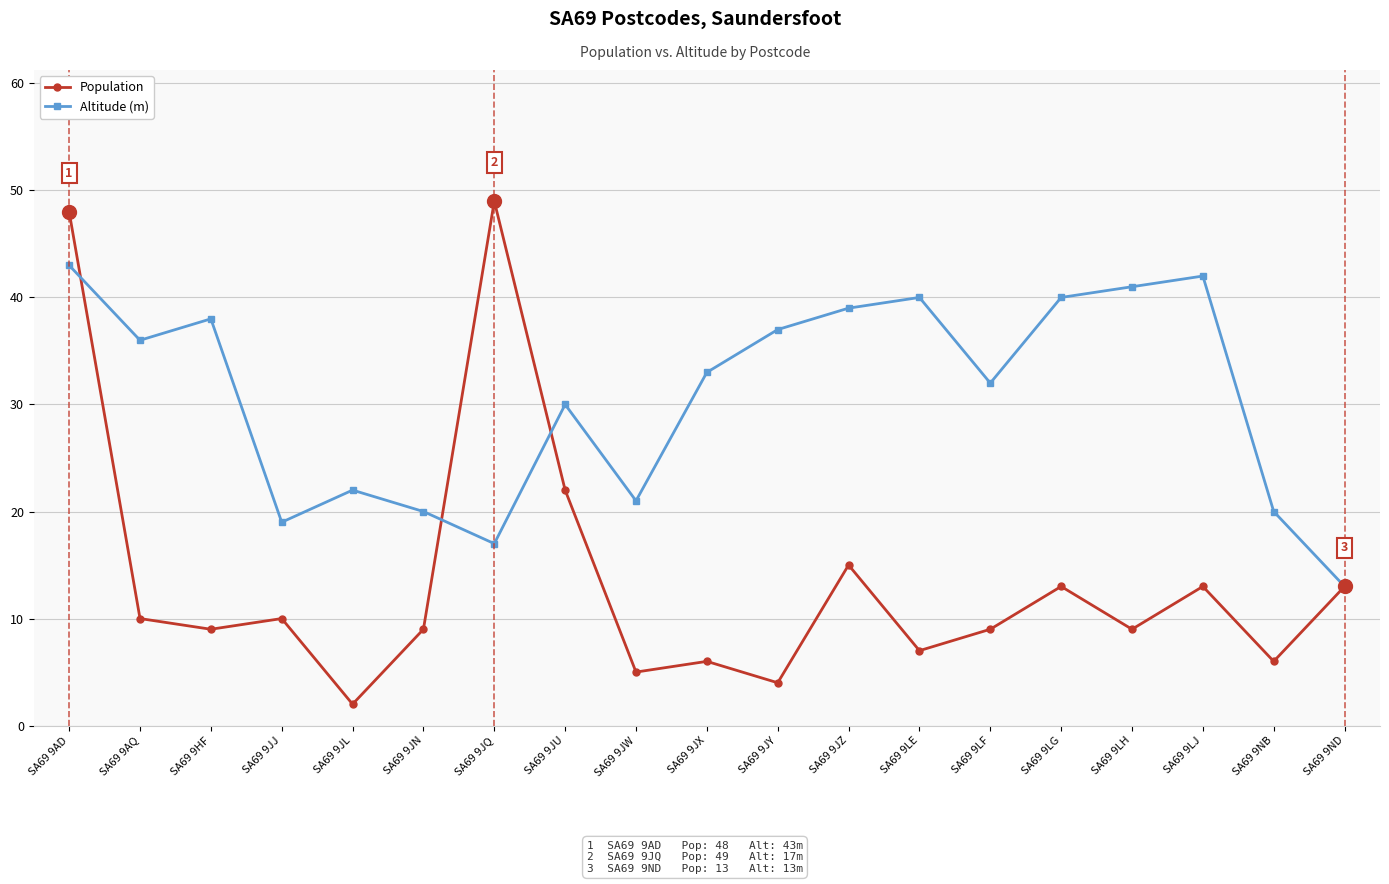

Which series has the widest spread of values?

Population